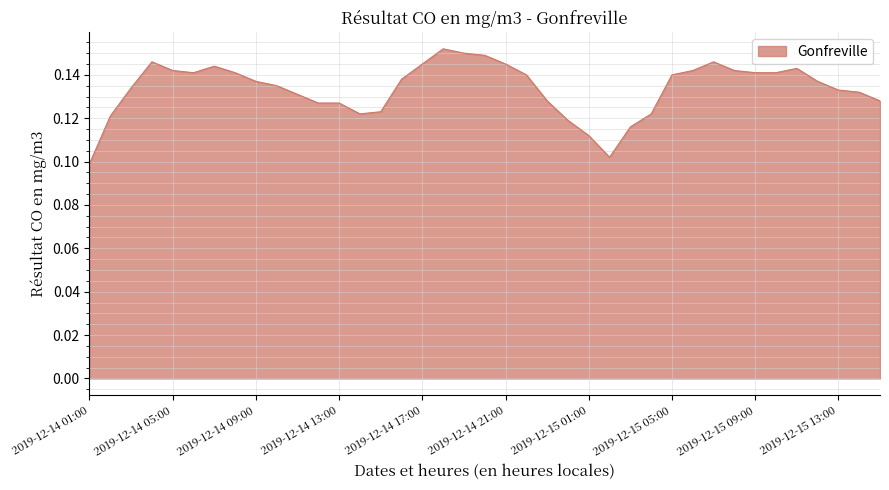

What is the label of the 15th point from the right?

2019-12-15 01:00